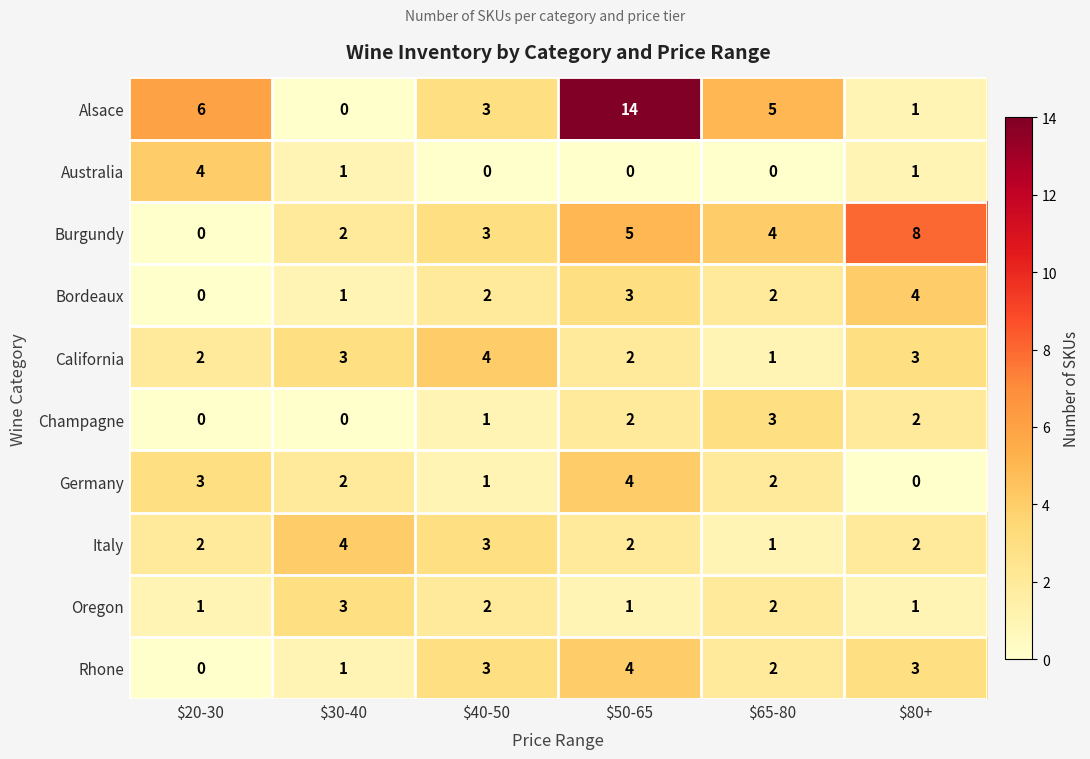

Read the Alsace value at $50-65, to the nearest 5.

15